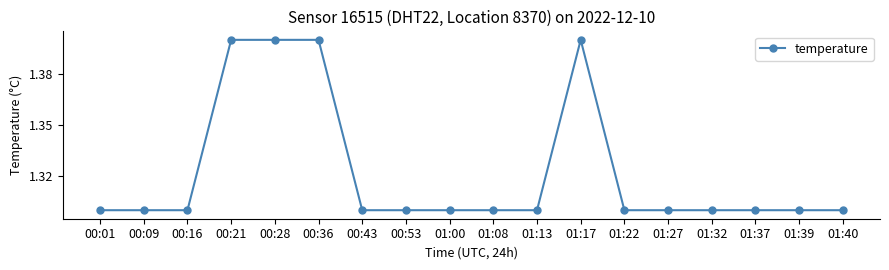

What is the value of the 12th point from the left?

1.4